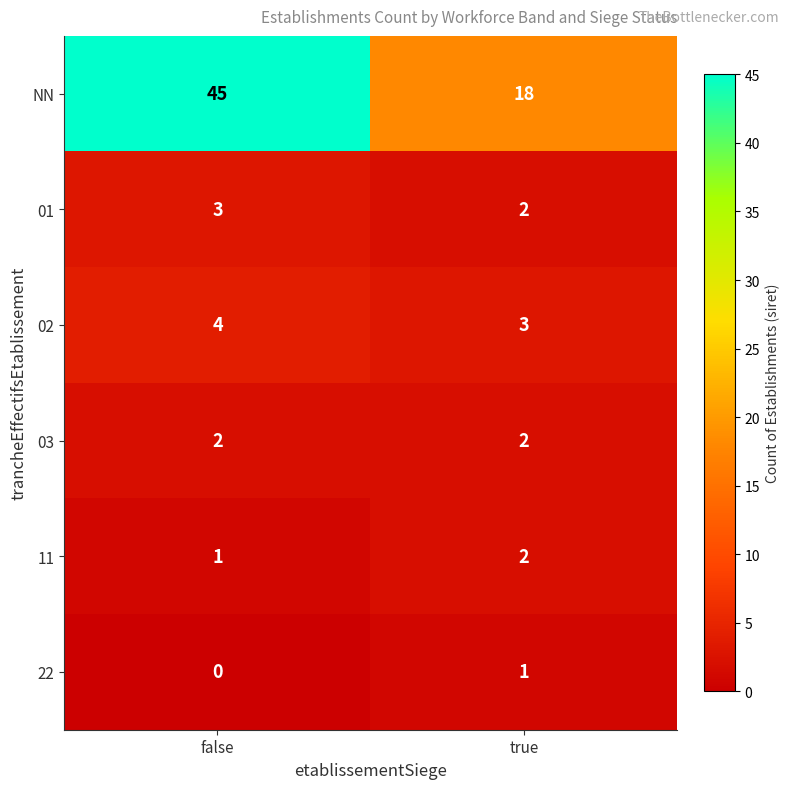

Read the 02 value at true.

3